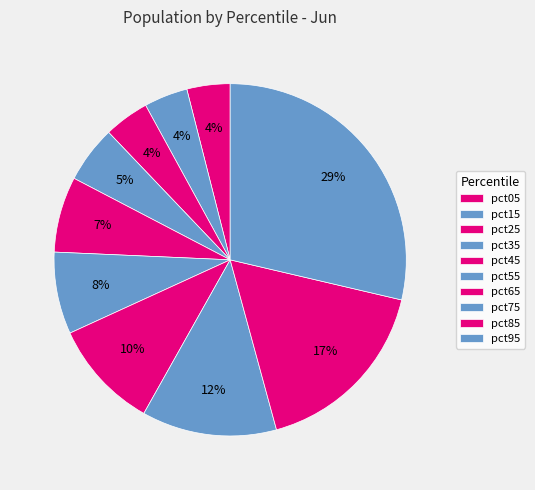

Is there any slice that represents more than half of the pie?

No